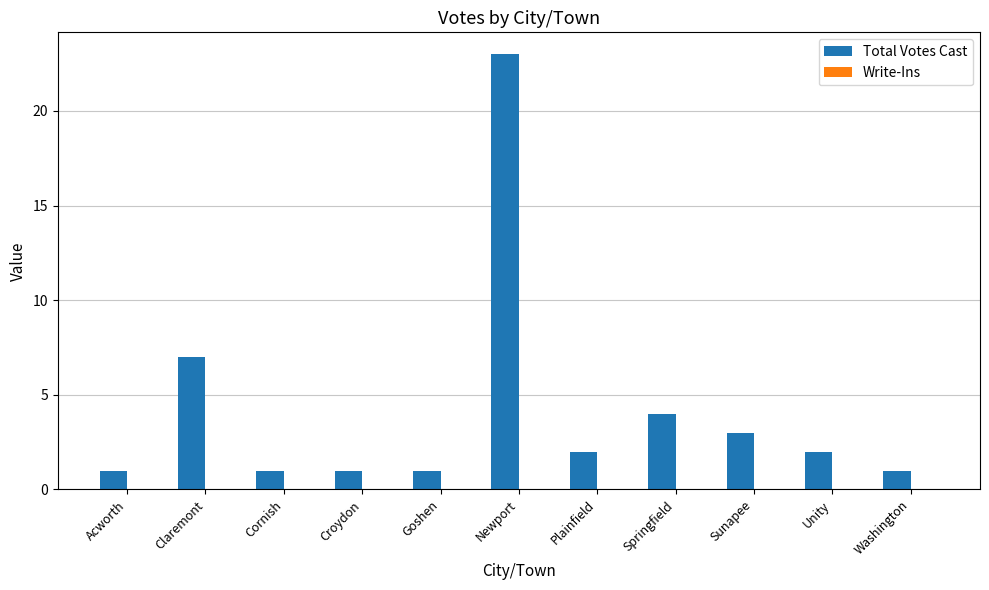

Is it true that the value at Goshen is 1?

True